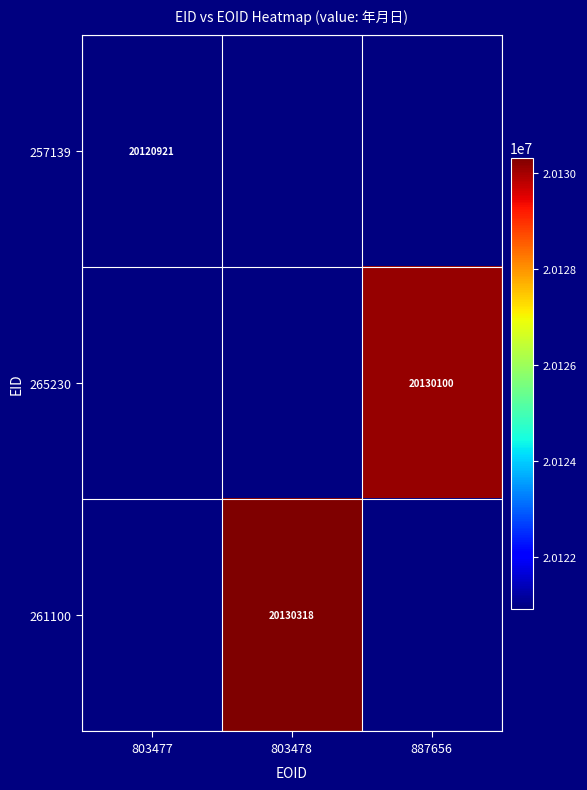

The 265230 series shows 33357978 at 887656. True or false?

False